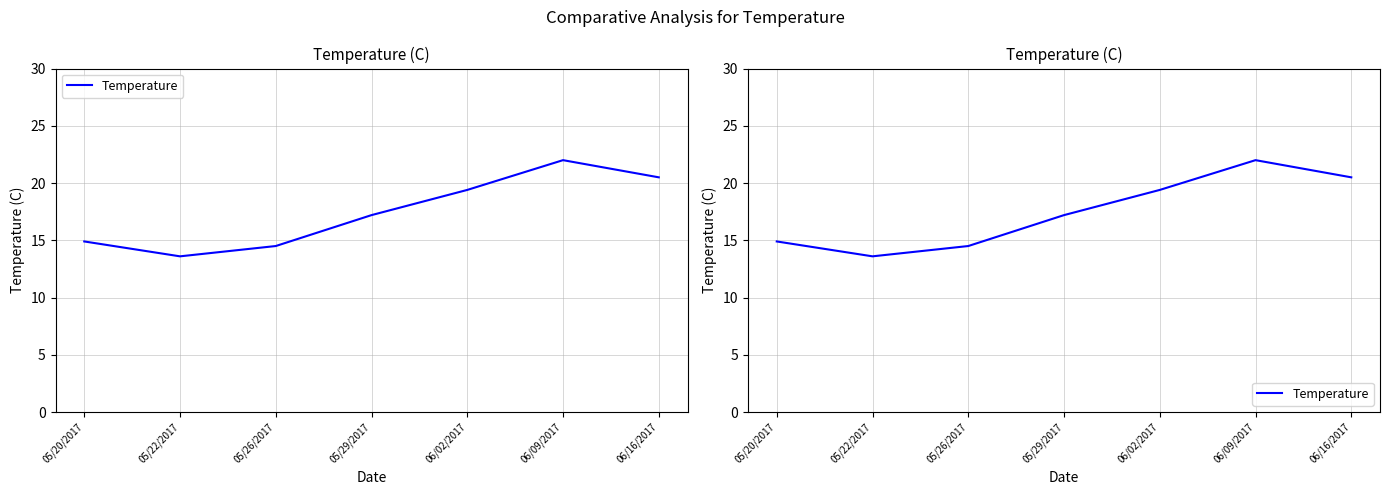

Rank the categories by value from highest to lowest.

06/09/2017, 06/16/2017, 06/02/2017, 05/29/2017, 05/20/2017, 05/26/2017, 05/22/2017